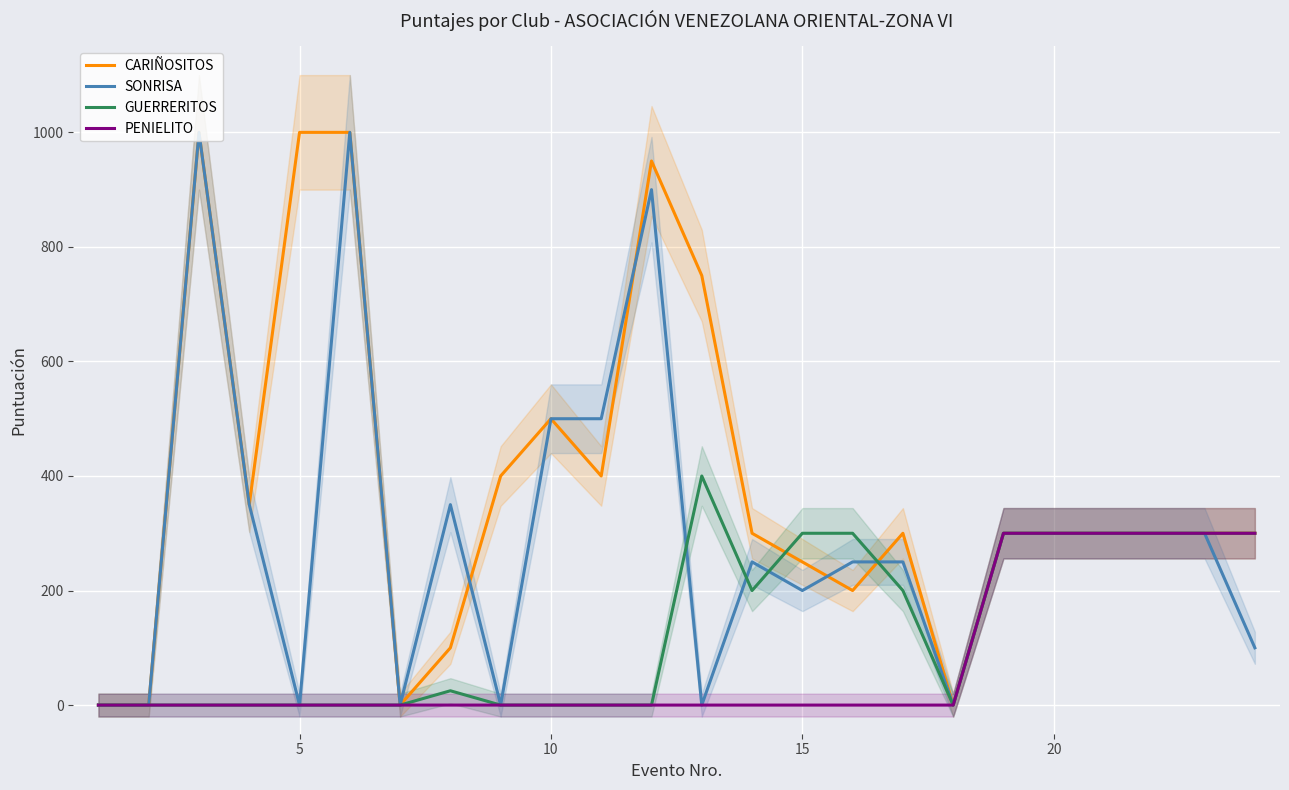

What is the sum of the PENIELITO values at 20 and 0?

300